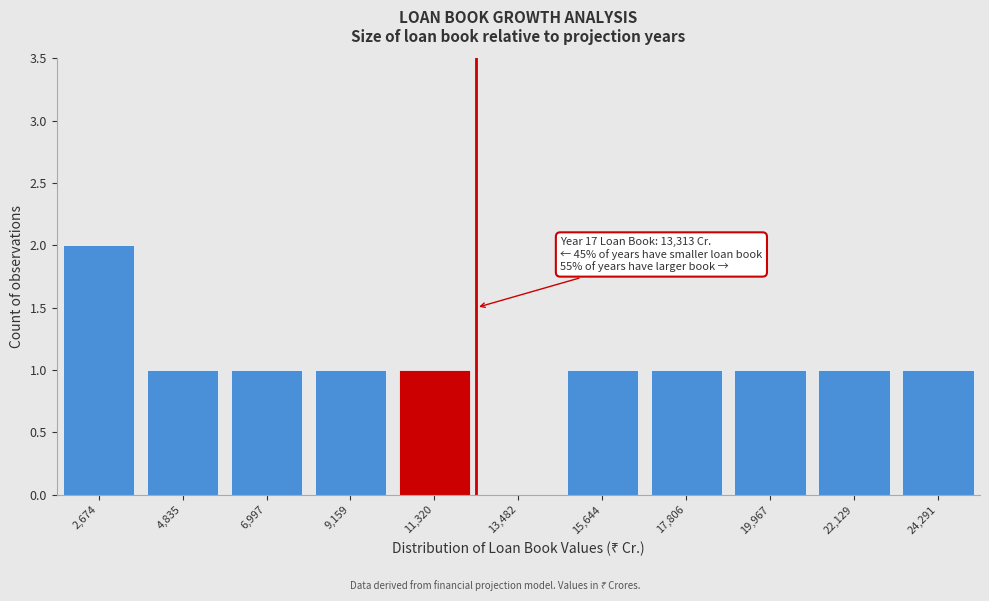

Reading left to right, extract all data points from this chart.

2,674=2	4,835=1	6,997=1	9,159=1	11,320=1	13,482=0	15,644=1	17,806=1	19,967=1	22,129=1	24,291=1